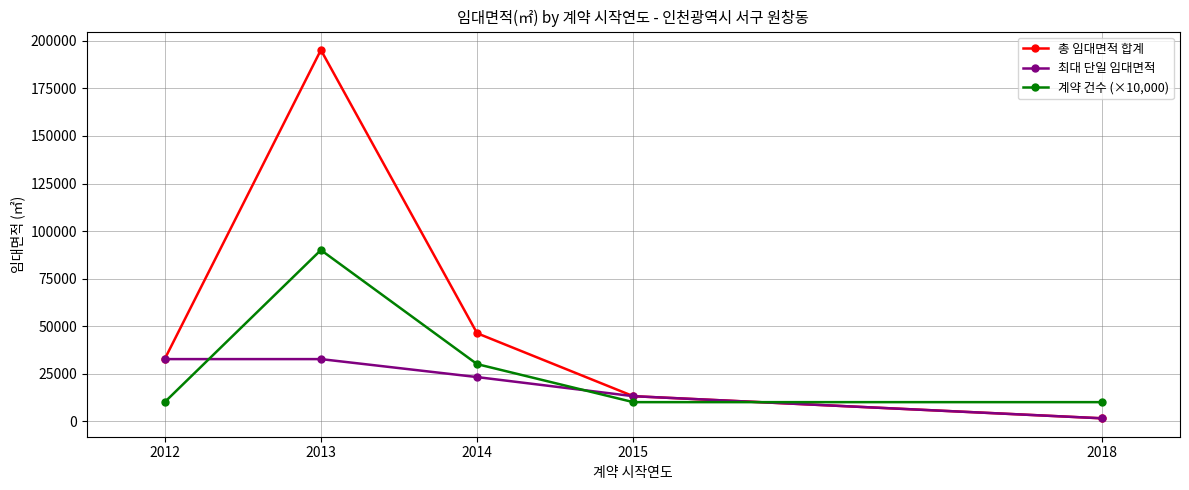

List the series in order of their peak value, lowest first.

최대 단일 임대면적, 계약 건수 (×10,000), 총 임대면적 합계